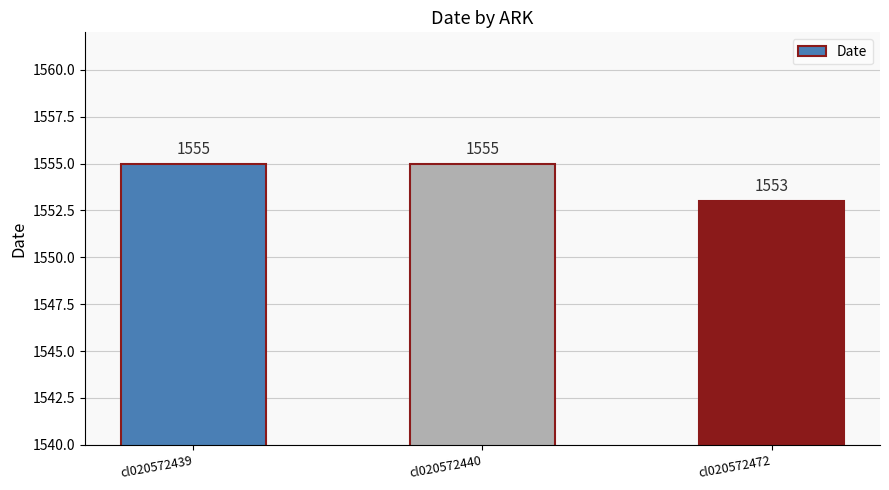

How many bars are there in total?

3